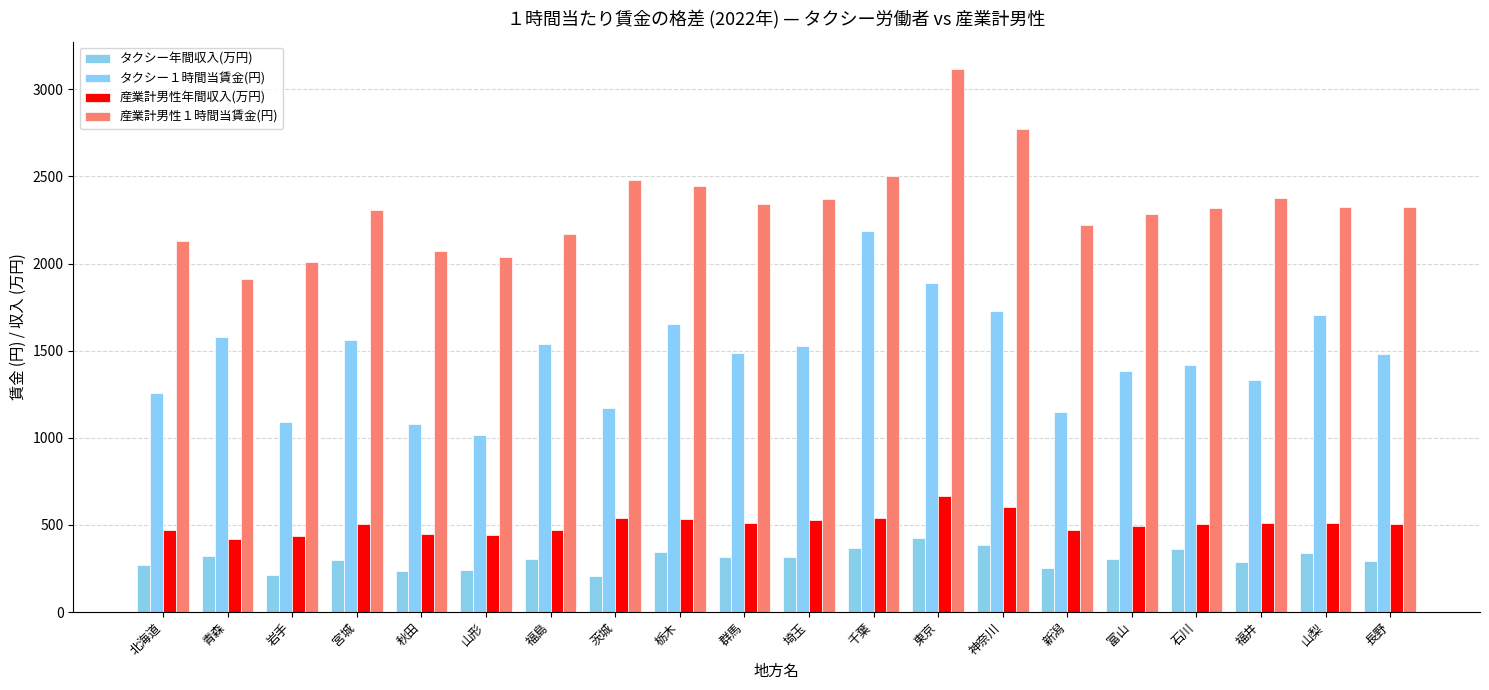

Which series changed the most between 北海道 and 宮城?

タクシー１時間当賃金(円)